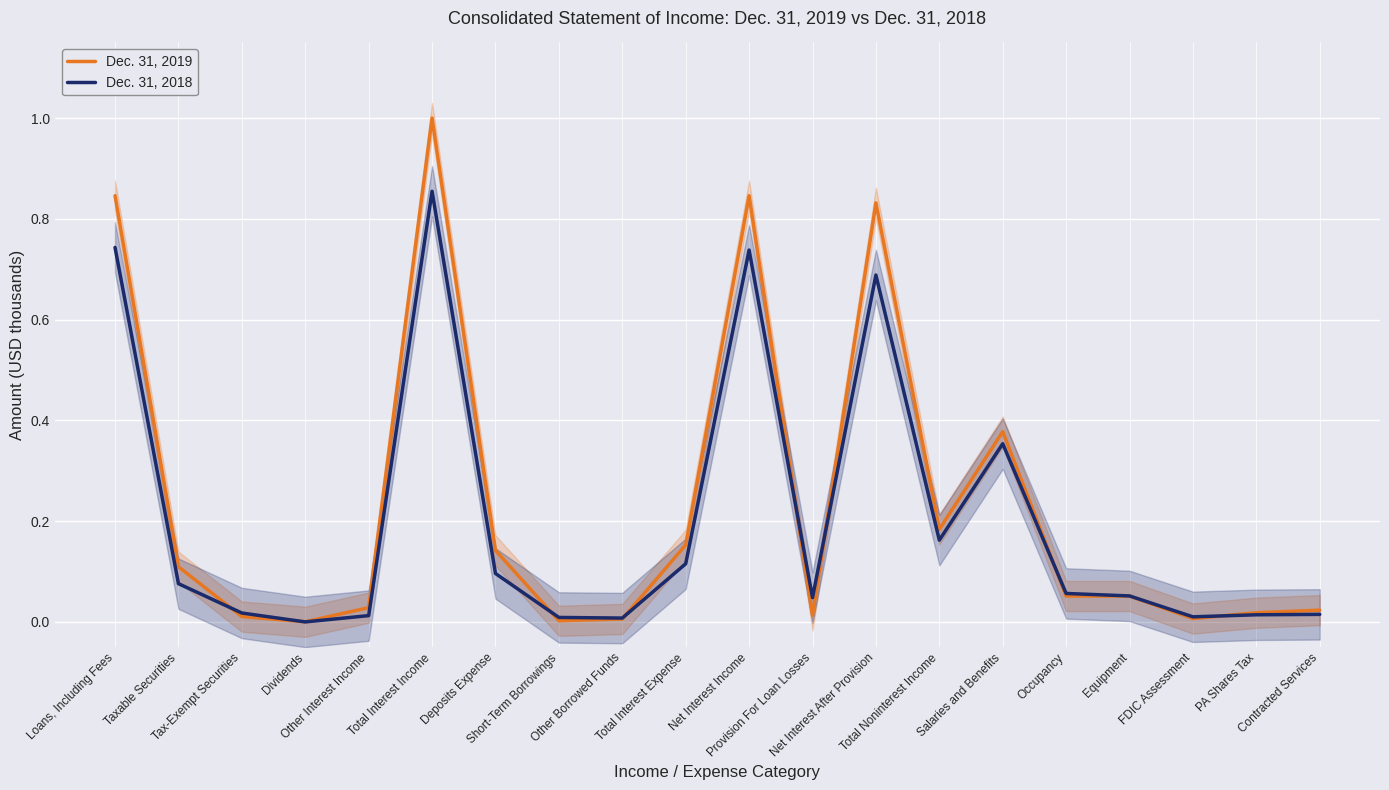

How many data points does each series have?

20